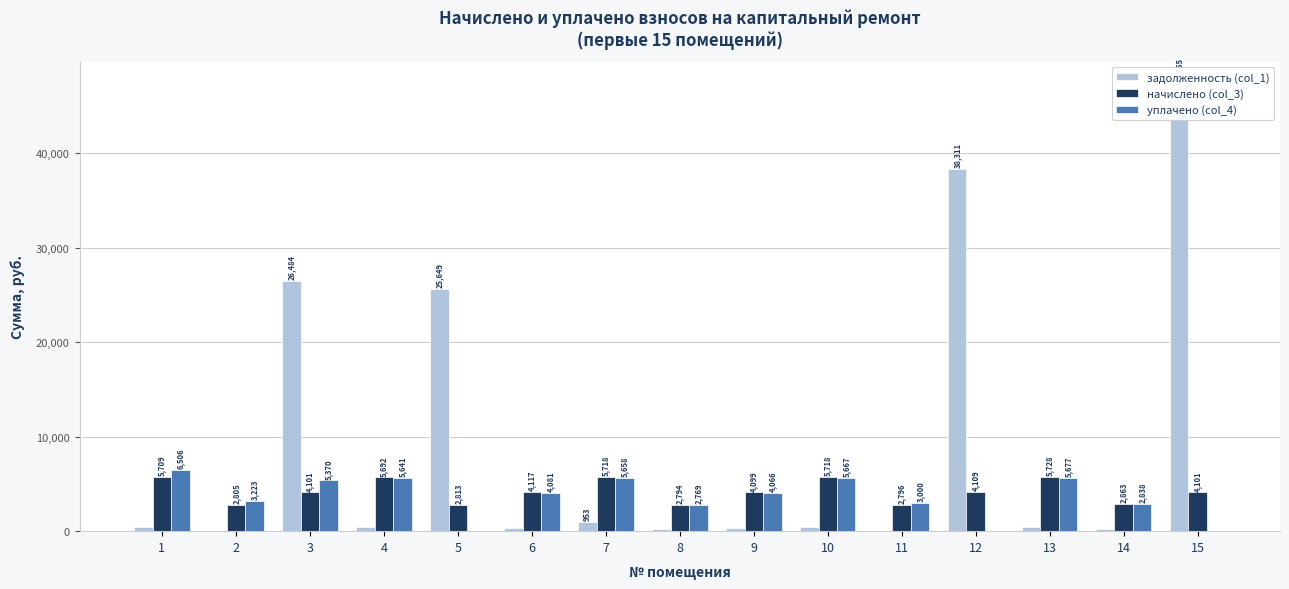

How many bars are there in each group?

3